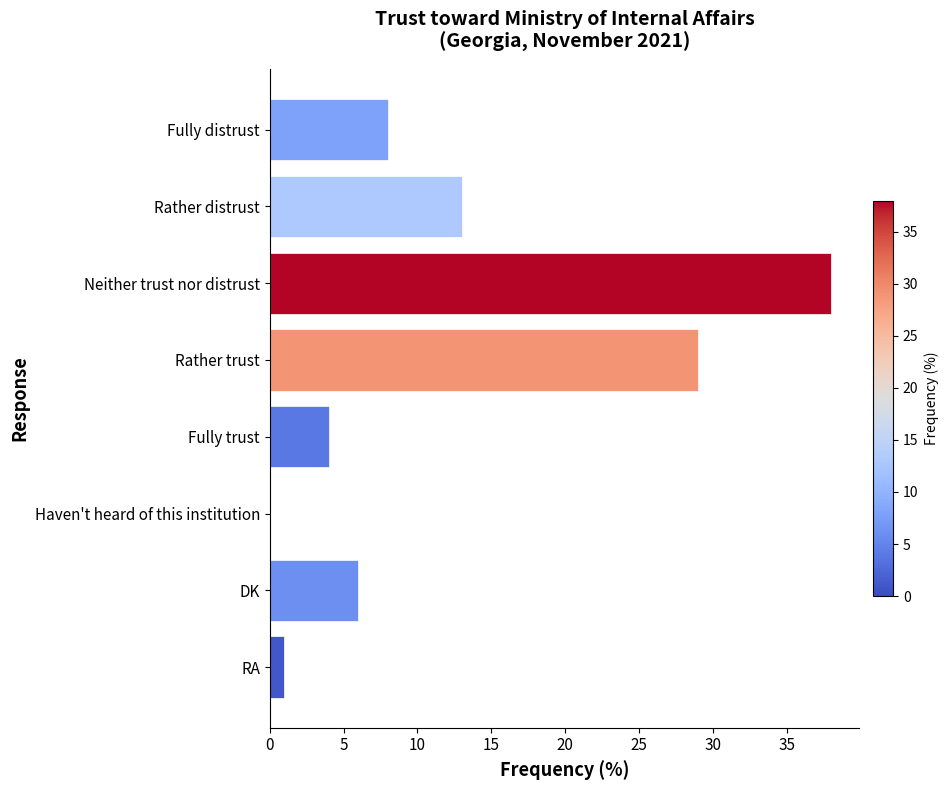

Are the bars horizontal?

Yes